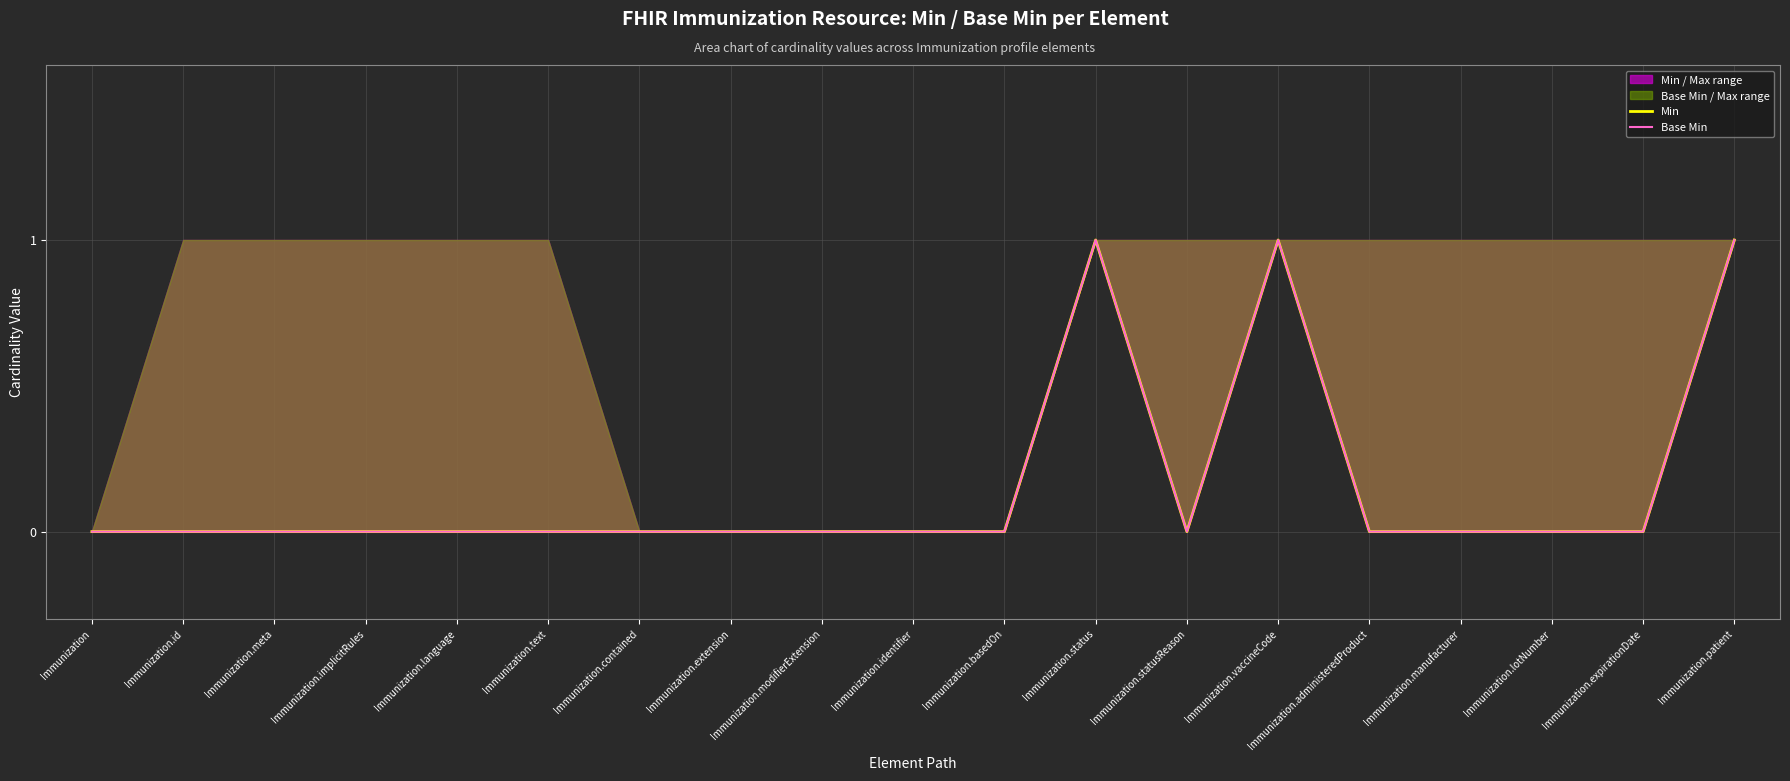

Is it true that Base Min equals -1 at Immunization.language?

False